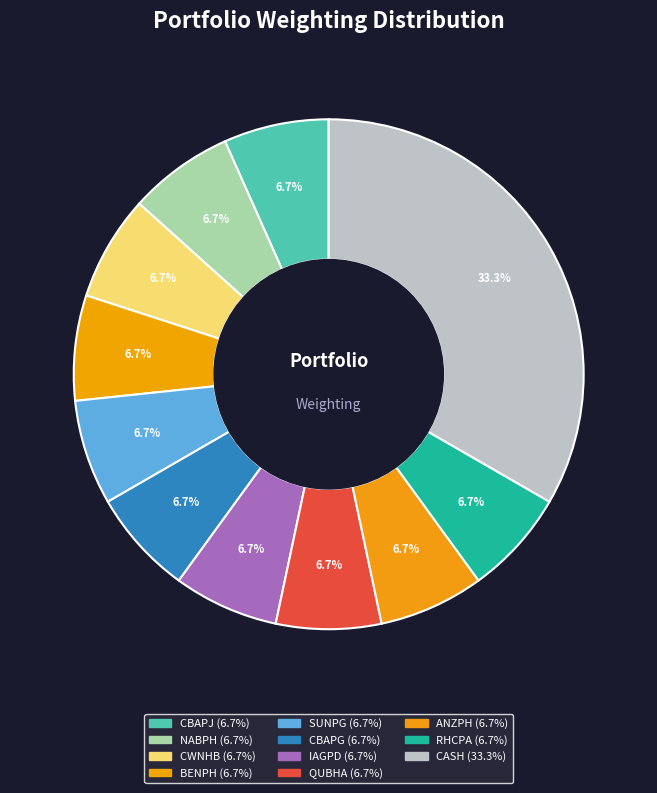

True or false: RHCPA accounts for 15% of the total.

False